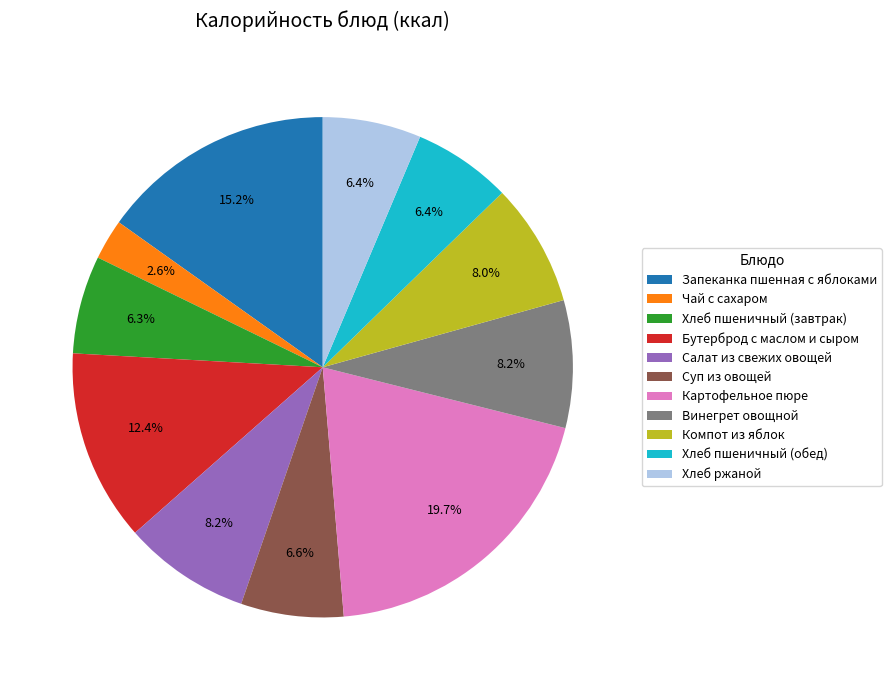

Which slice is the largest?

Картофельное пюре